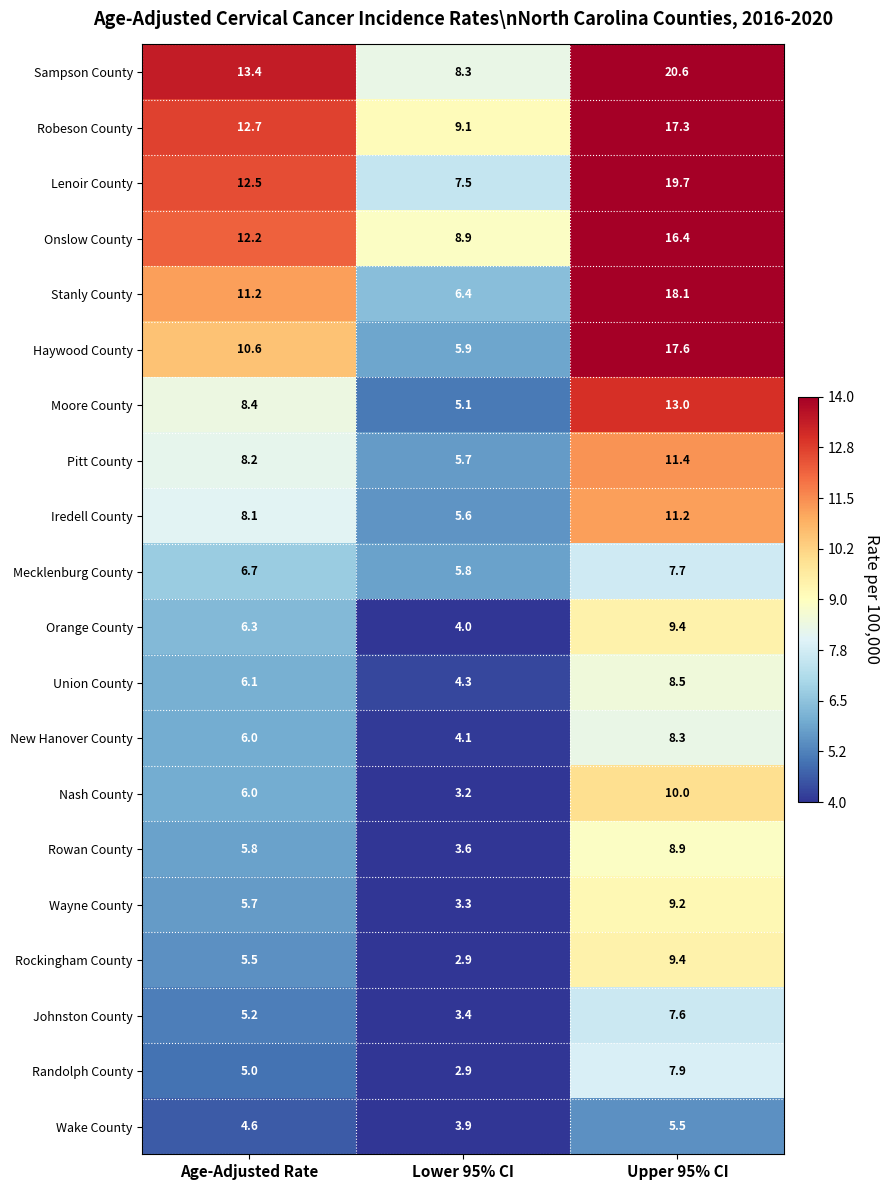

What is the difference between the second highest and minimum values in the Mecklenburg County series?

0.9